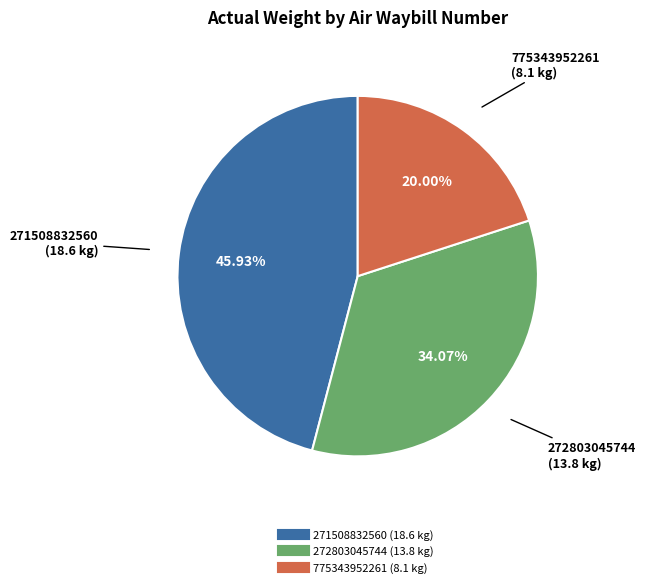

Count the number of slices in the pie.

3